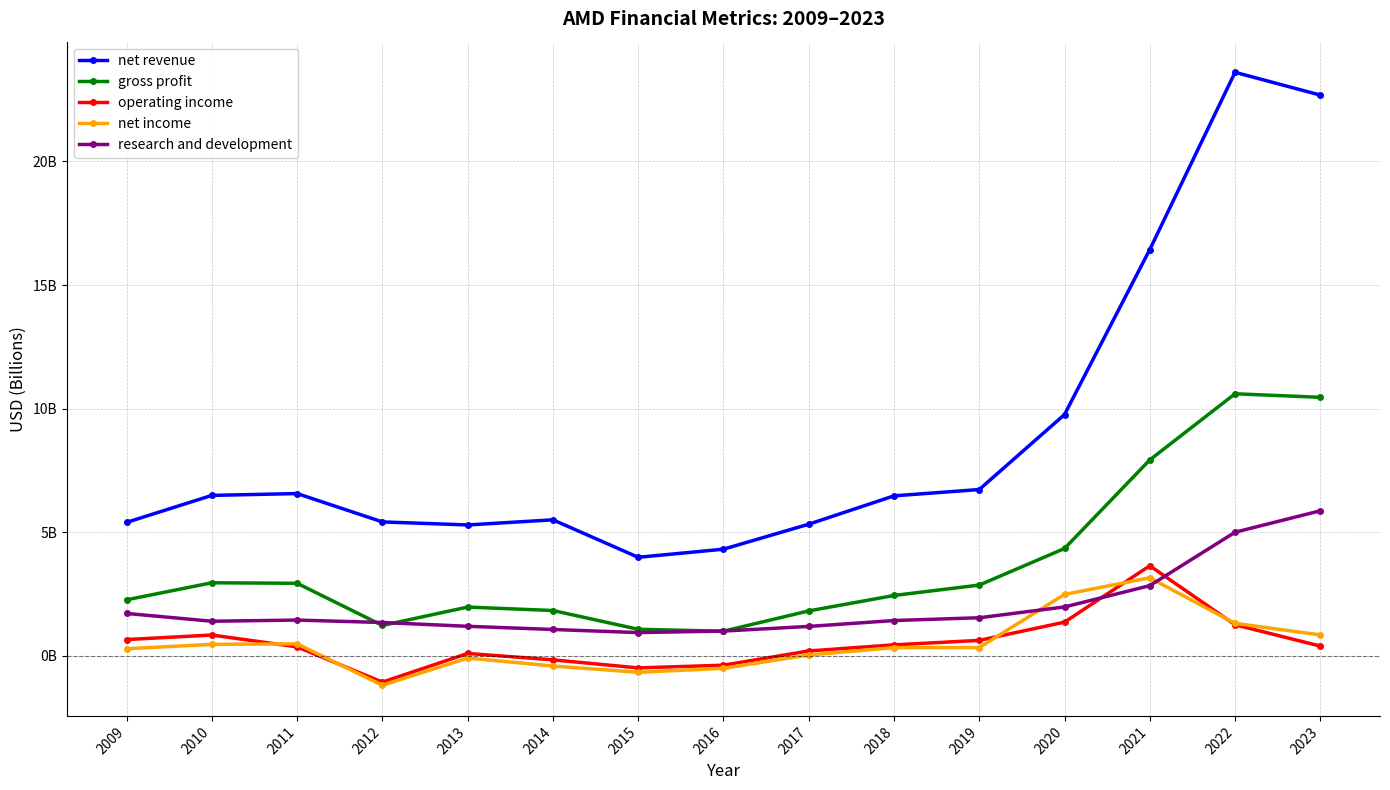

What are all the series names shown in the legend?

net revenue, gross profit, operating income, net income, research and development